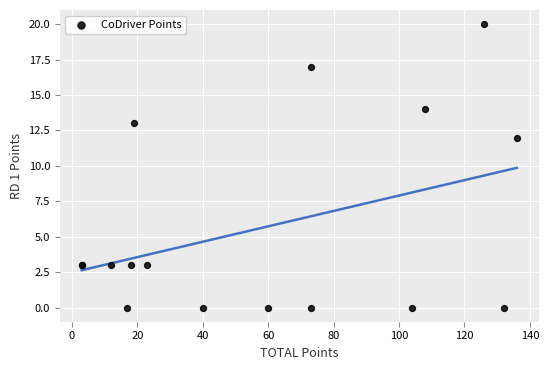

What Y value in the scatter plot is closest to 10?

12